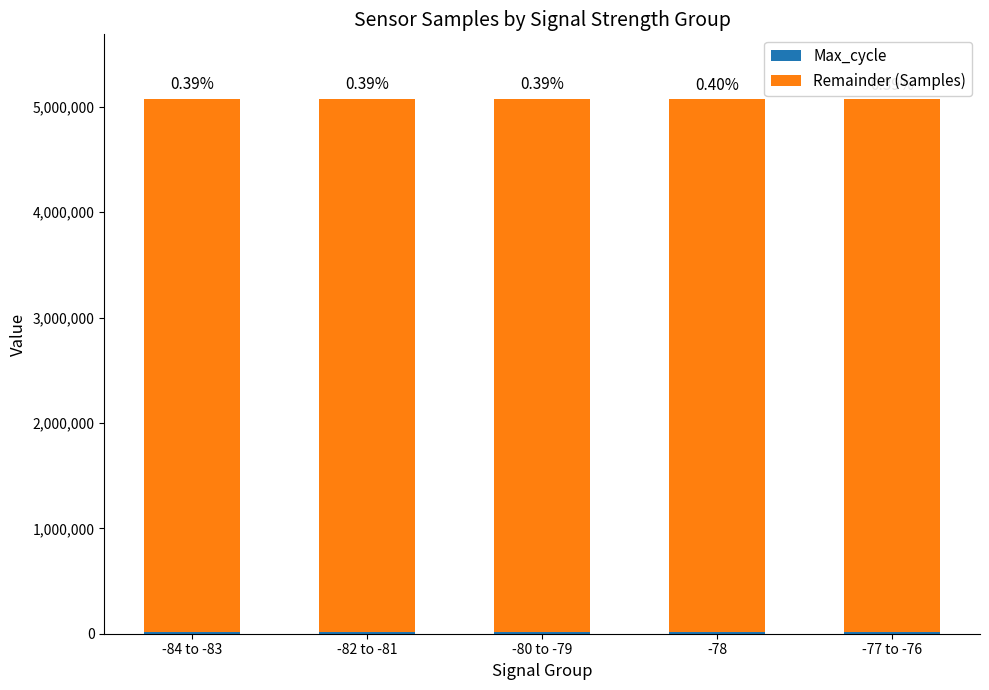

What is the value of the Max_cycle bar at the 5th from the left?

19987